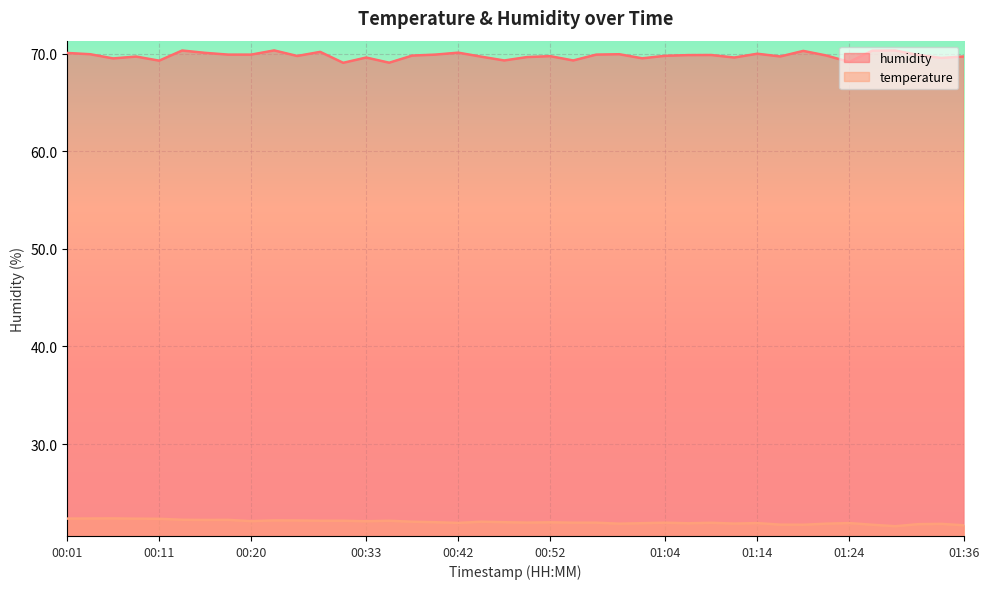

At which label does temperature reach its peak?

00:06